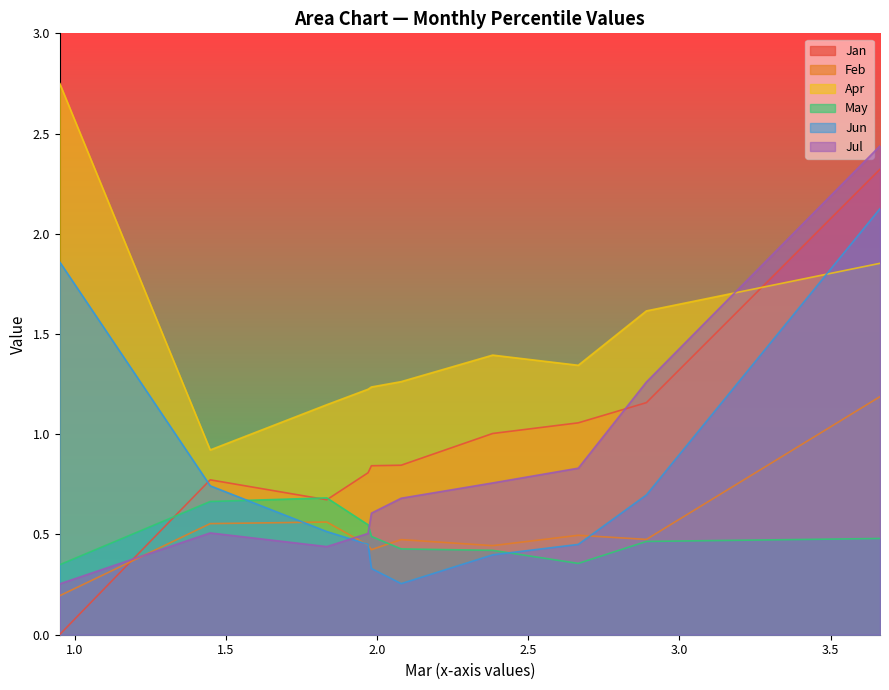

Which series ends up on top after the final intersection of May and Jan?

Jan